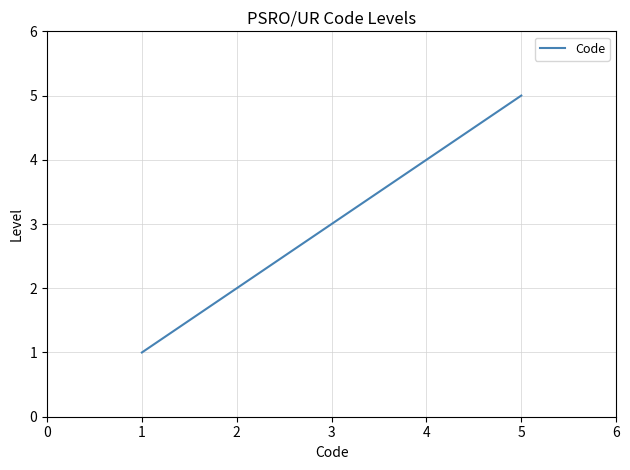

What is the change in value from 2 to 3?

+1